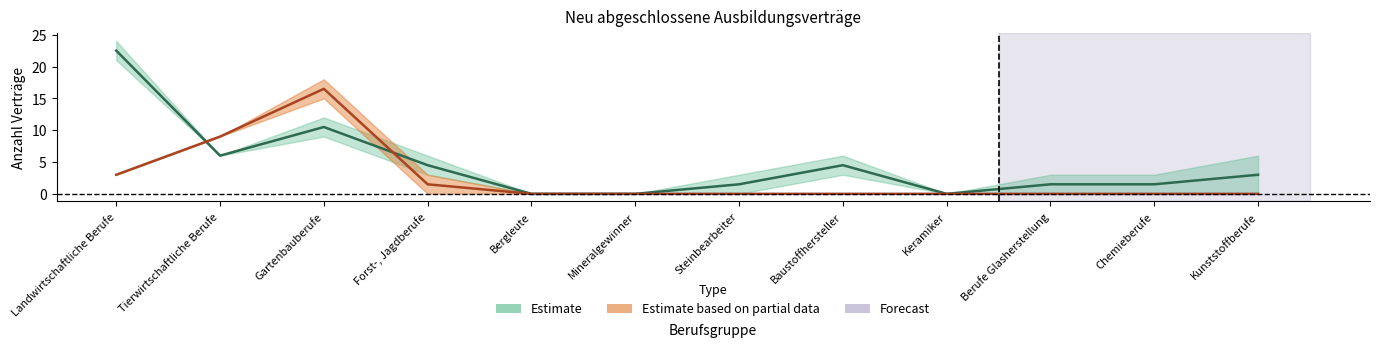

Where do maennlich_2012 and weiblich_2011 first cross each other?

Landwirtschaftliche Berufe and Tierwirtschaftliche Berufe